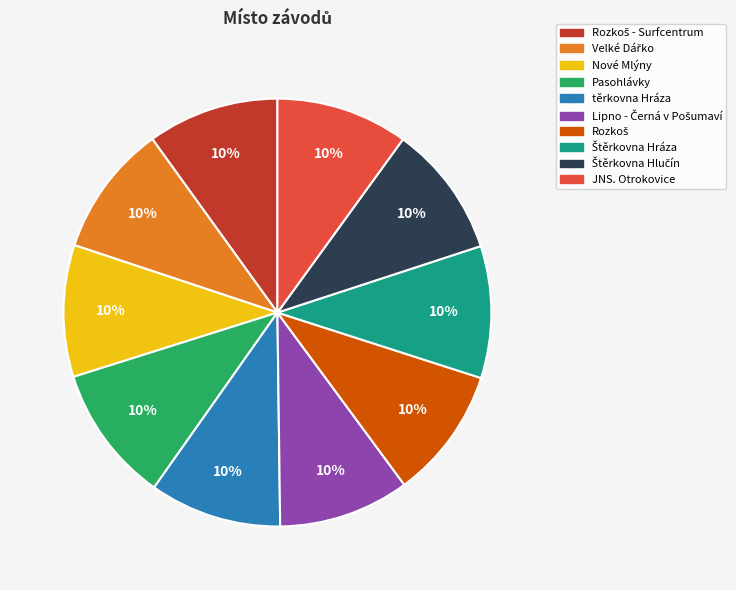

Is there a majority slice in this chart?

No